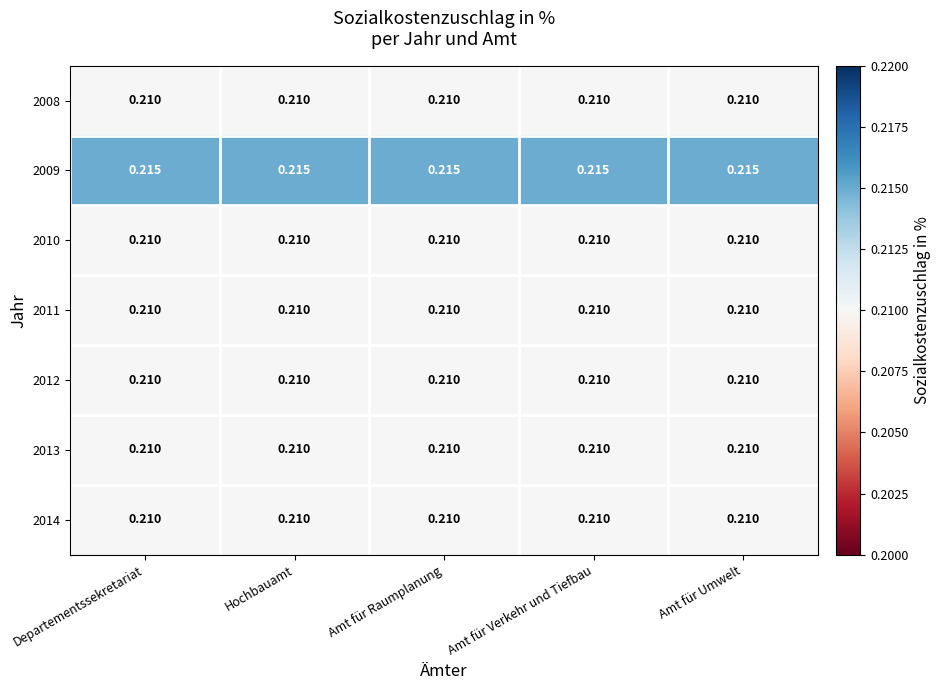

Is the value of 2009 at Amt für Verkehr und Tiefbau greater than the value of 2012 at Departementssekretariat?

Yes